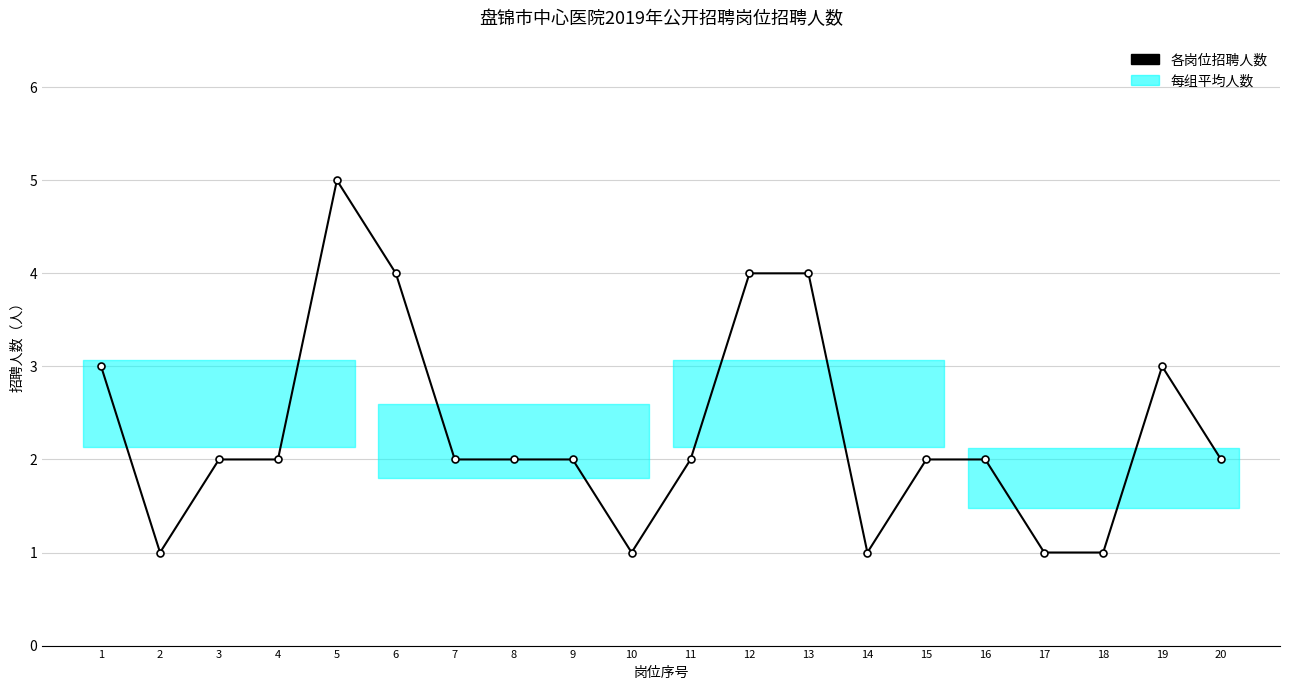

At which category does the data reach its first local valley?

2